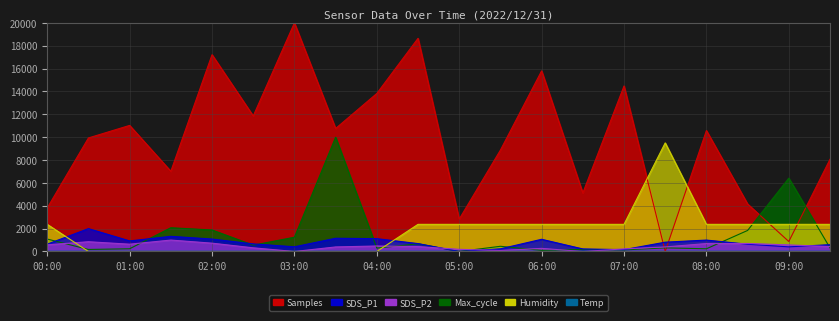

How many categories are shown in the chart?

20